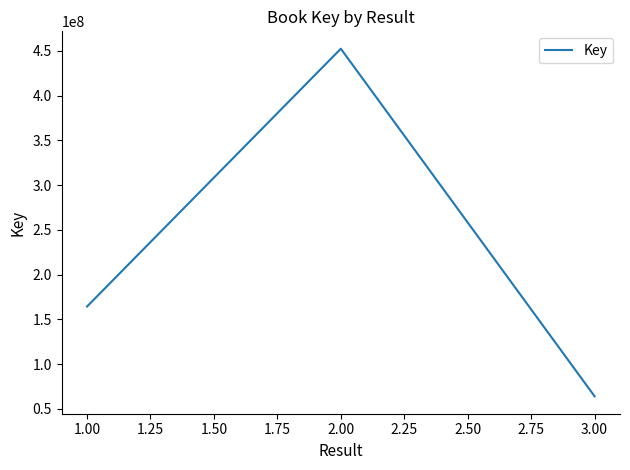

What is the minimum value shown in the chart?

64041335